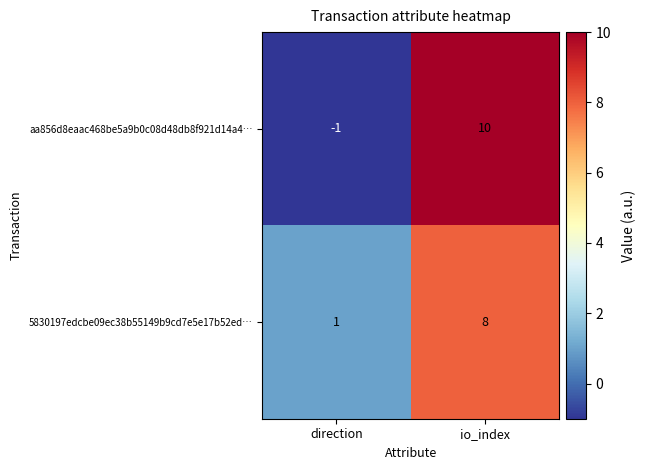

What is the difference between the aa856d8eaac468be5a9b0c08d48db8f921d14a4… values at direction and io_index?

11